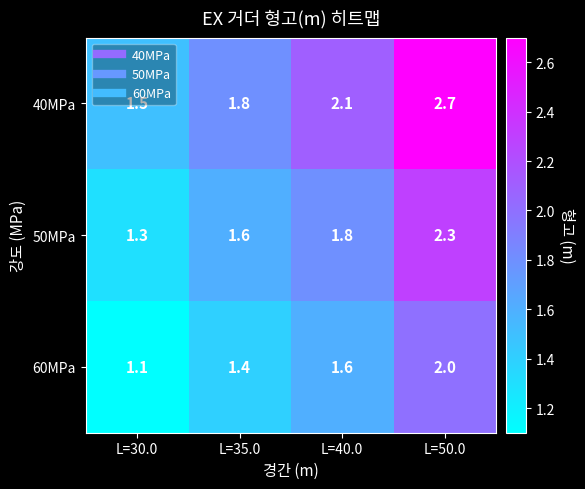

What is the total value across all series at L=40.0?

5.5